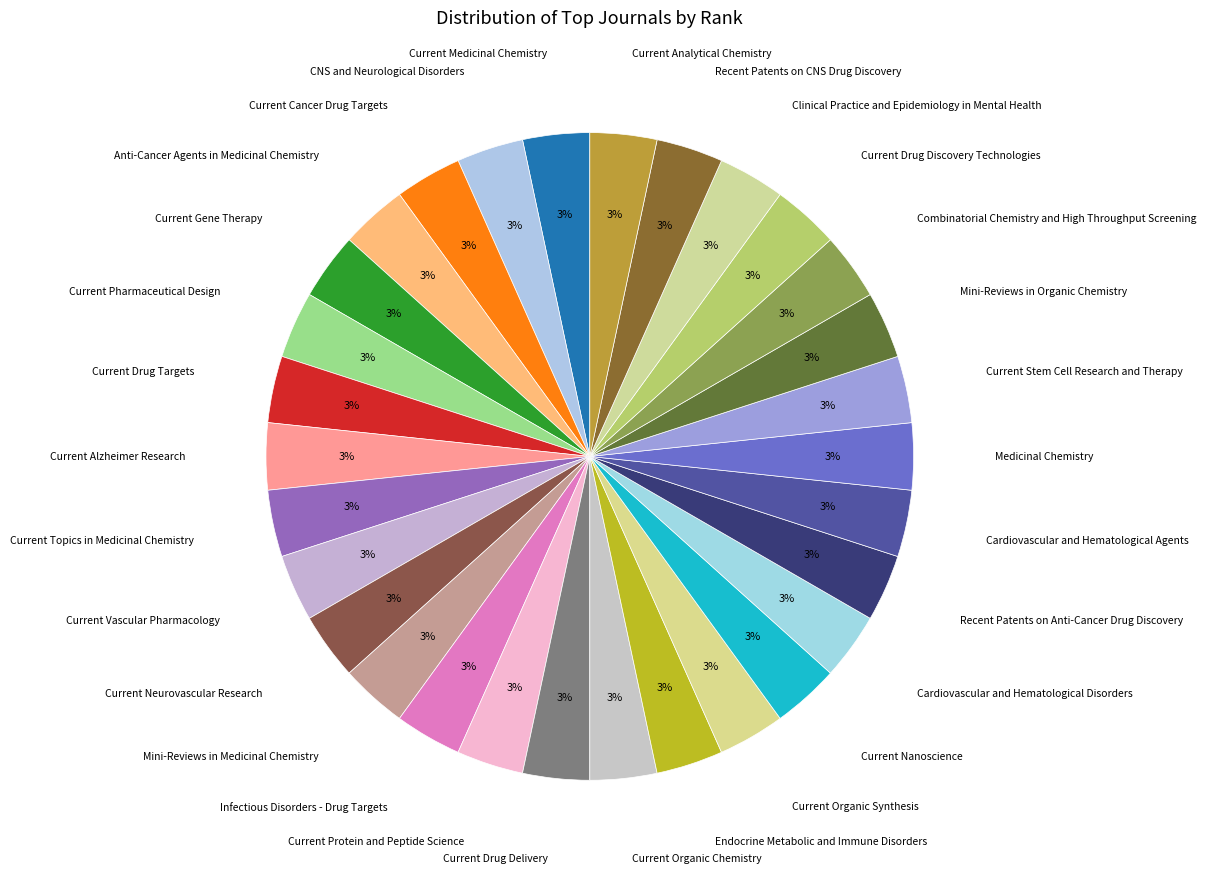

Does Mini-Reviews in Medicinal Chemistry represent more than half of the total?

No